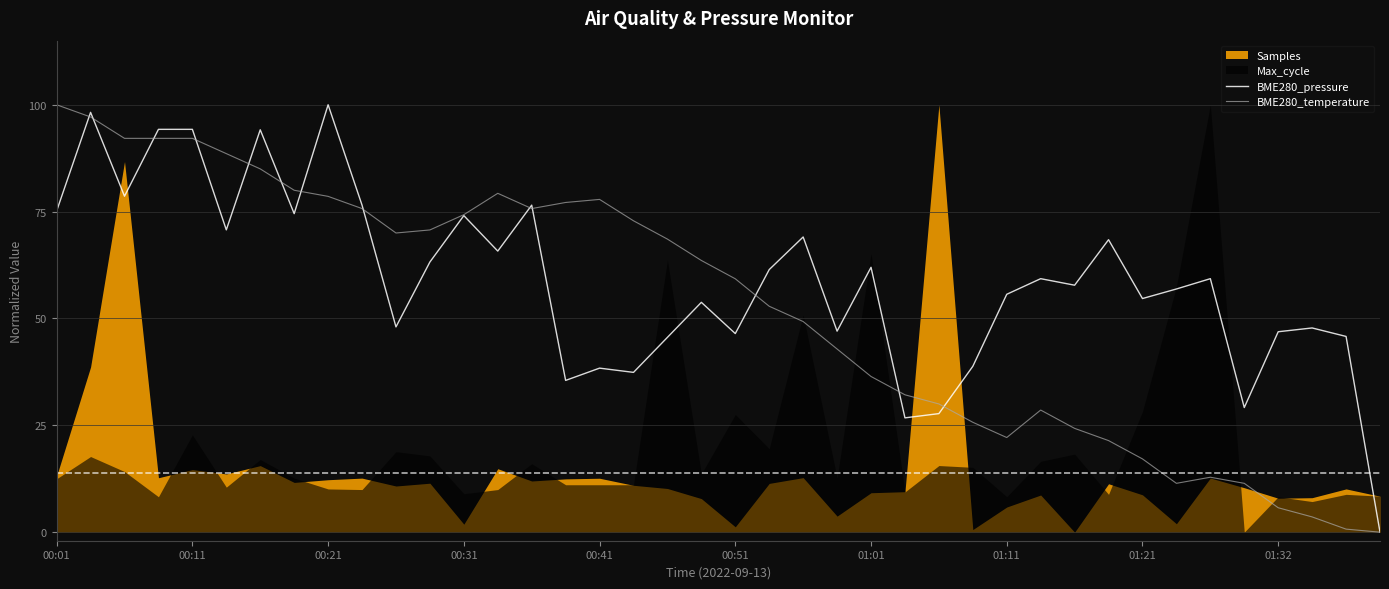

List the labels in order of BME280_temperature value, smallest first.

39, 38, 37, 36, 33, 35, 34, 32, 31, 28, 30, 27, 29, 26, 25, 24, 23, 22, 21, 20, 19, 18, 10, 11, 17, 12, 01:32, 14, 15, 16, 01:21, 13, 01:11, 01:01, 00:51, 00:21, 00:31, 00:41, 00:11, 00:01